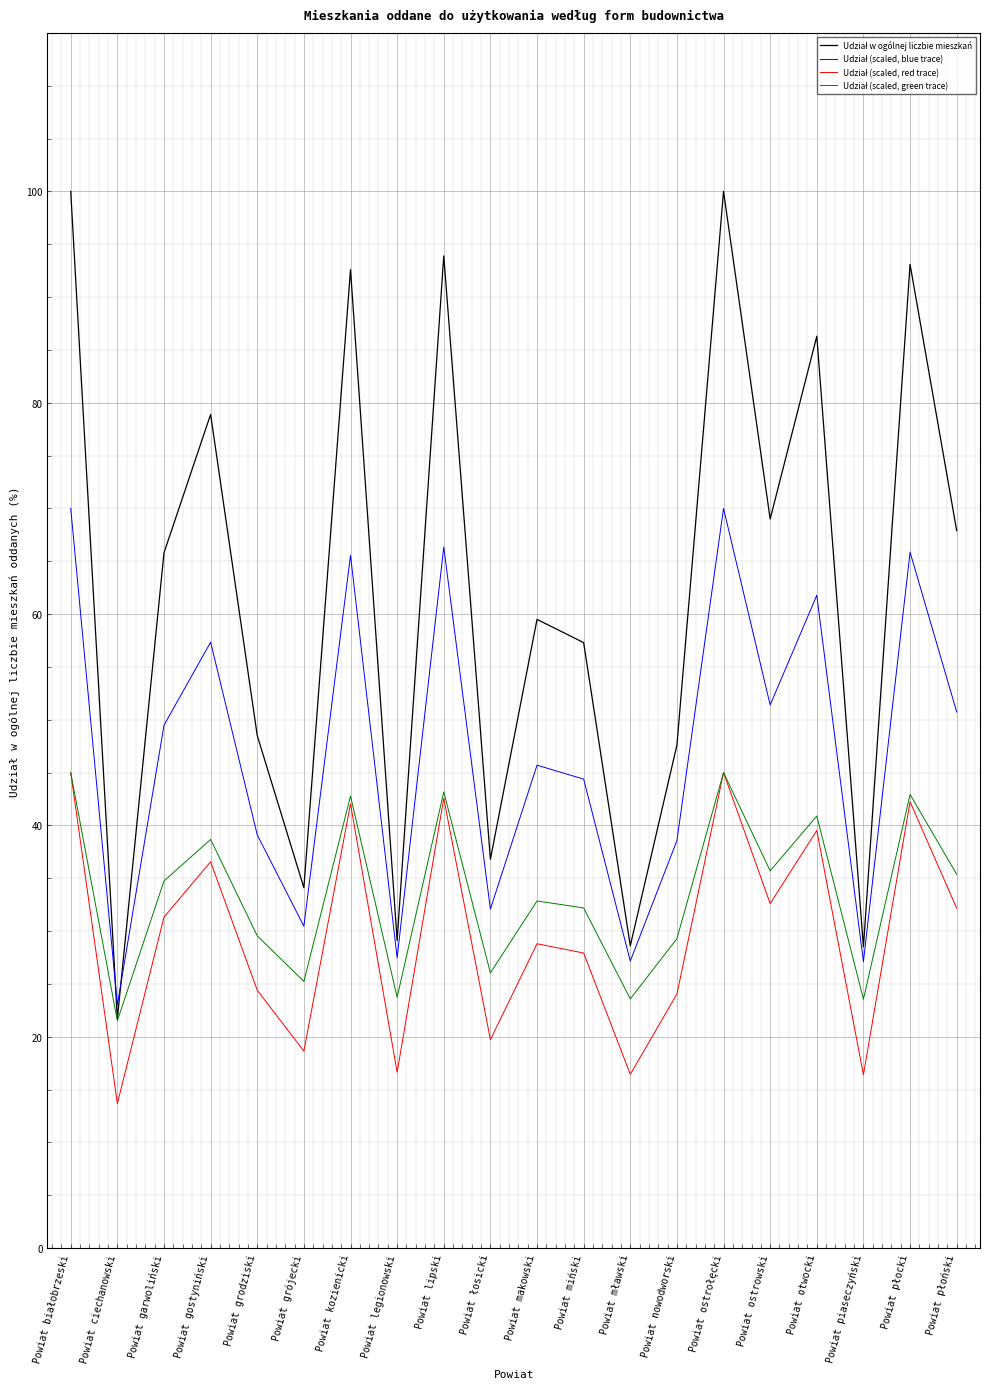

What position from the right is Powiat legionowski?

13